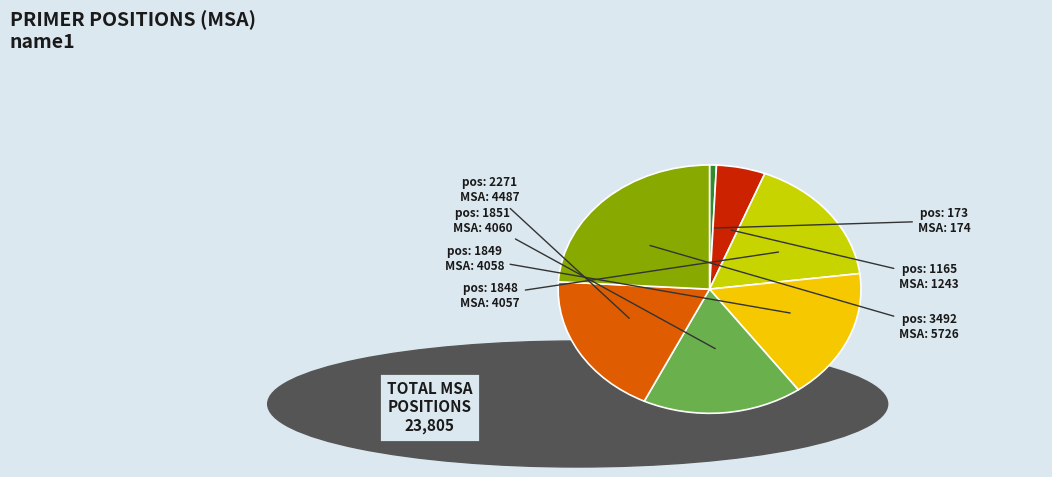

Is there a majority slice in this chart?

No